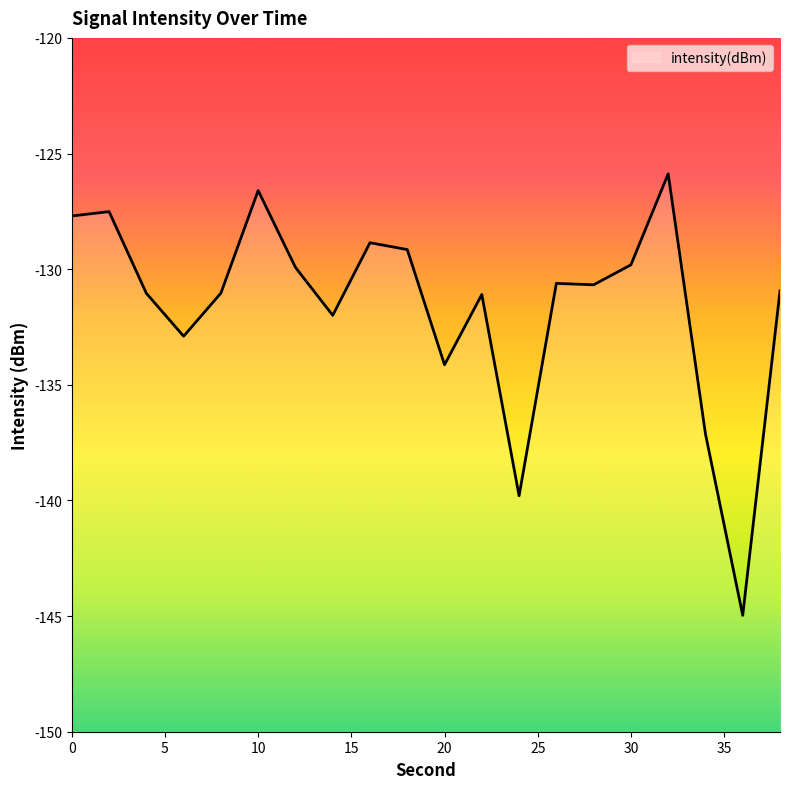

The chart shows a value of -131.0 at 8. True or false?

True